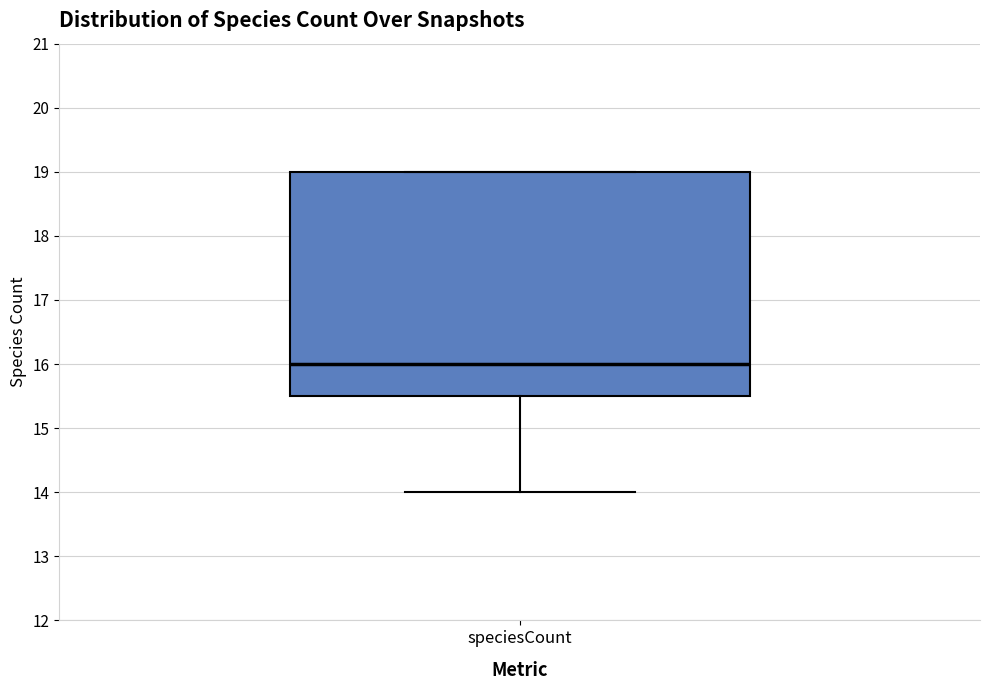

Read this box plot against the y-axis: the position of the median line, the range covered by the box, and the ends of both whiskers. The values are not printed on the chart, so give them approximately, as read against the axis.

median 16.0, box 15.5 to 19.0, whiskers 14.0 to 19.0